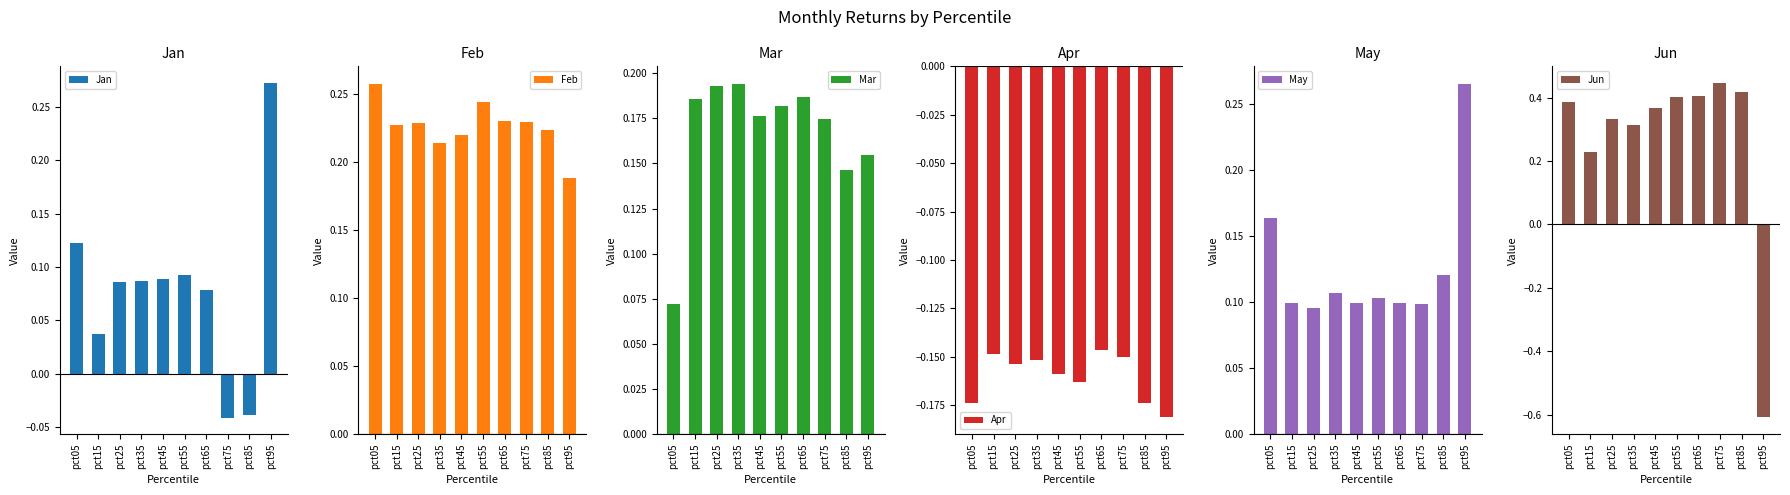

True or false: Jun has a value of 0.3 at pct35.

True